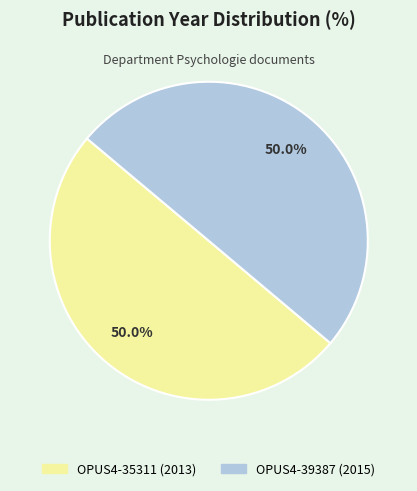

Combined, what portion of the pie is OPUS4-35311 and OPUS4-39387?

100.0%